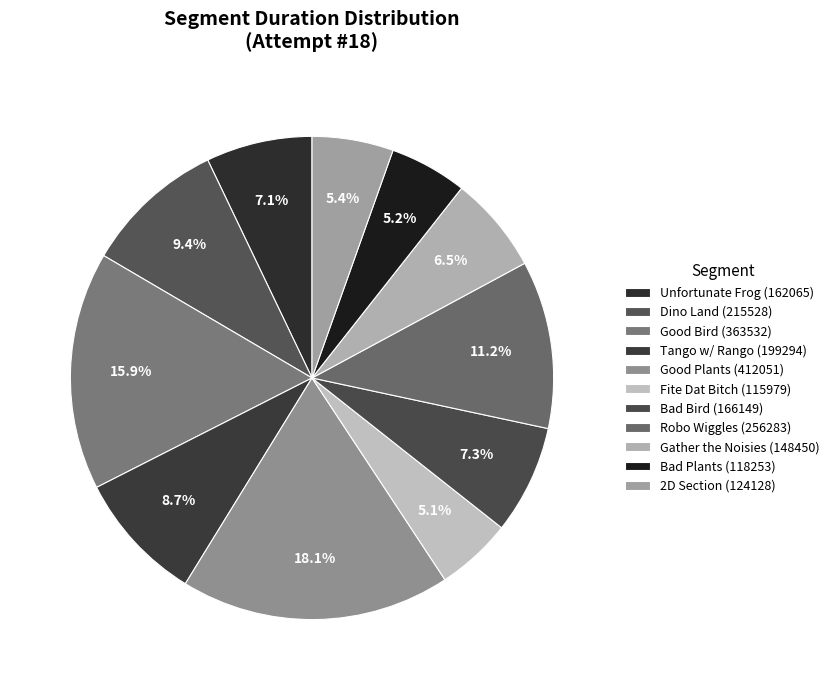

What portion of the pie excludes Good Plants?

81.9%